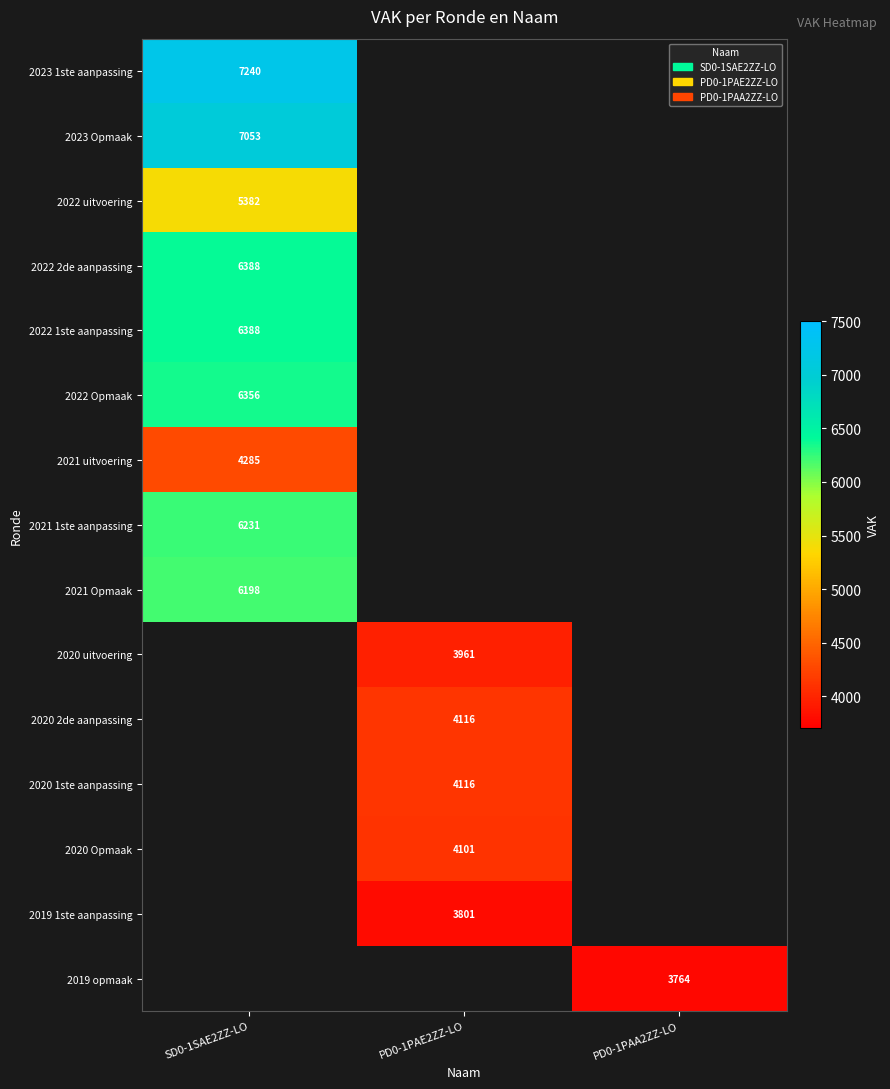

Which has a higher value, 2022 2de aanpassing or 2022 1ste aanpassing?

2022 2de aanpassing